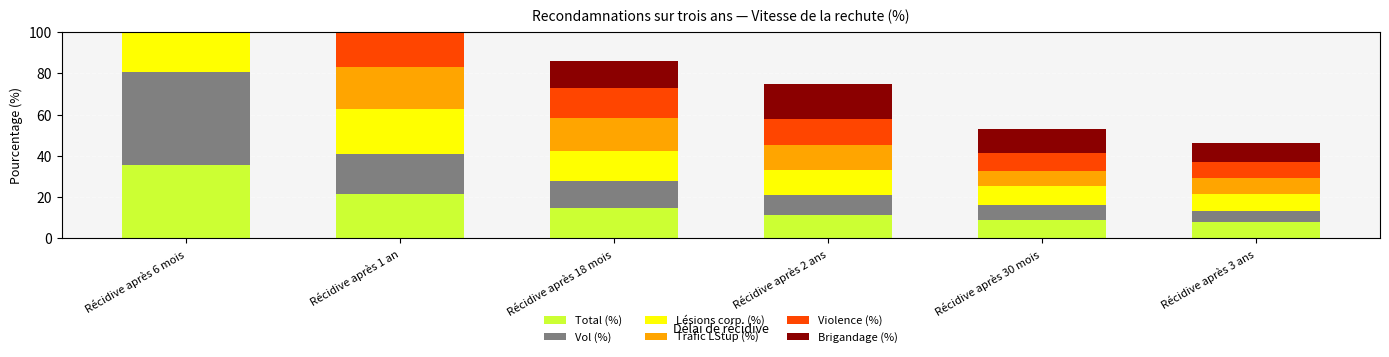

Is the value of Brigandage (%) at Récidive après 3 ans greater than the value of Trafic LStup (%) at Récidive après 18 mois?

No